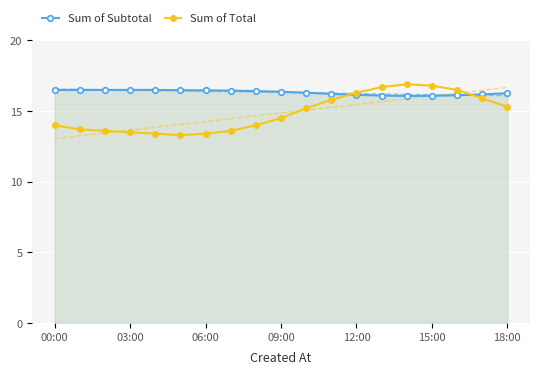

What is the average value of the Sum of Total series?

14.9